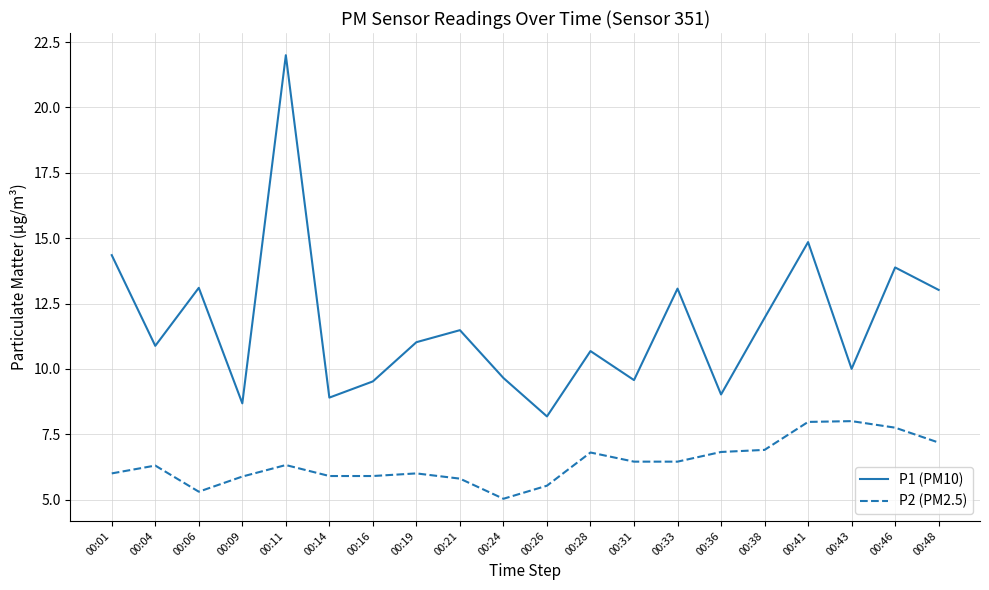

True or false: P2 (PM2.5) and P1 (PM10) intersect in this chart.

False